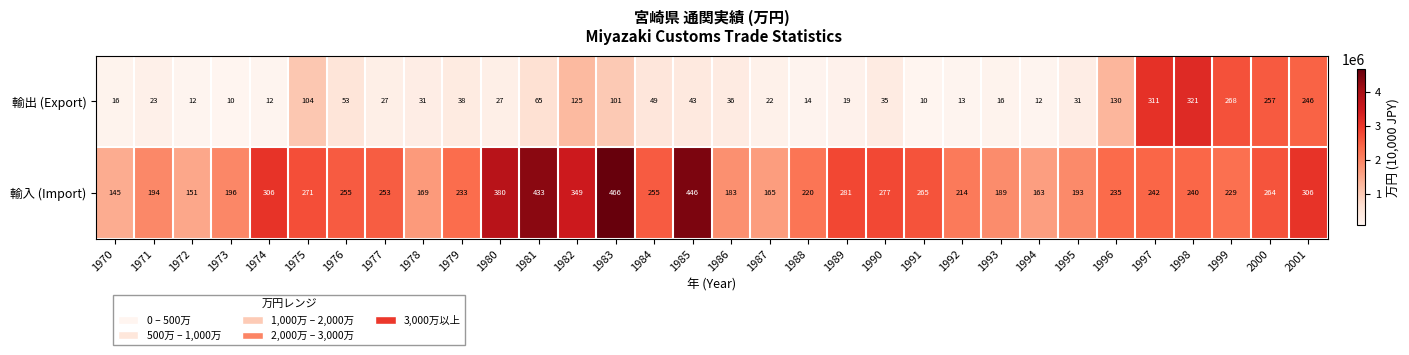

Which series has the largest total across all categories?

輸入 (Import)